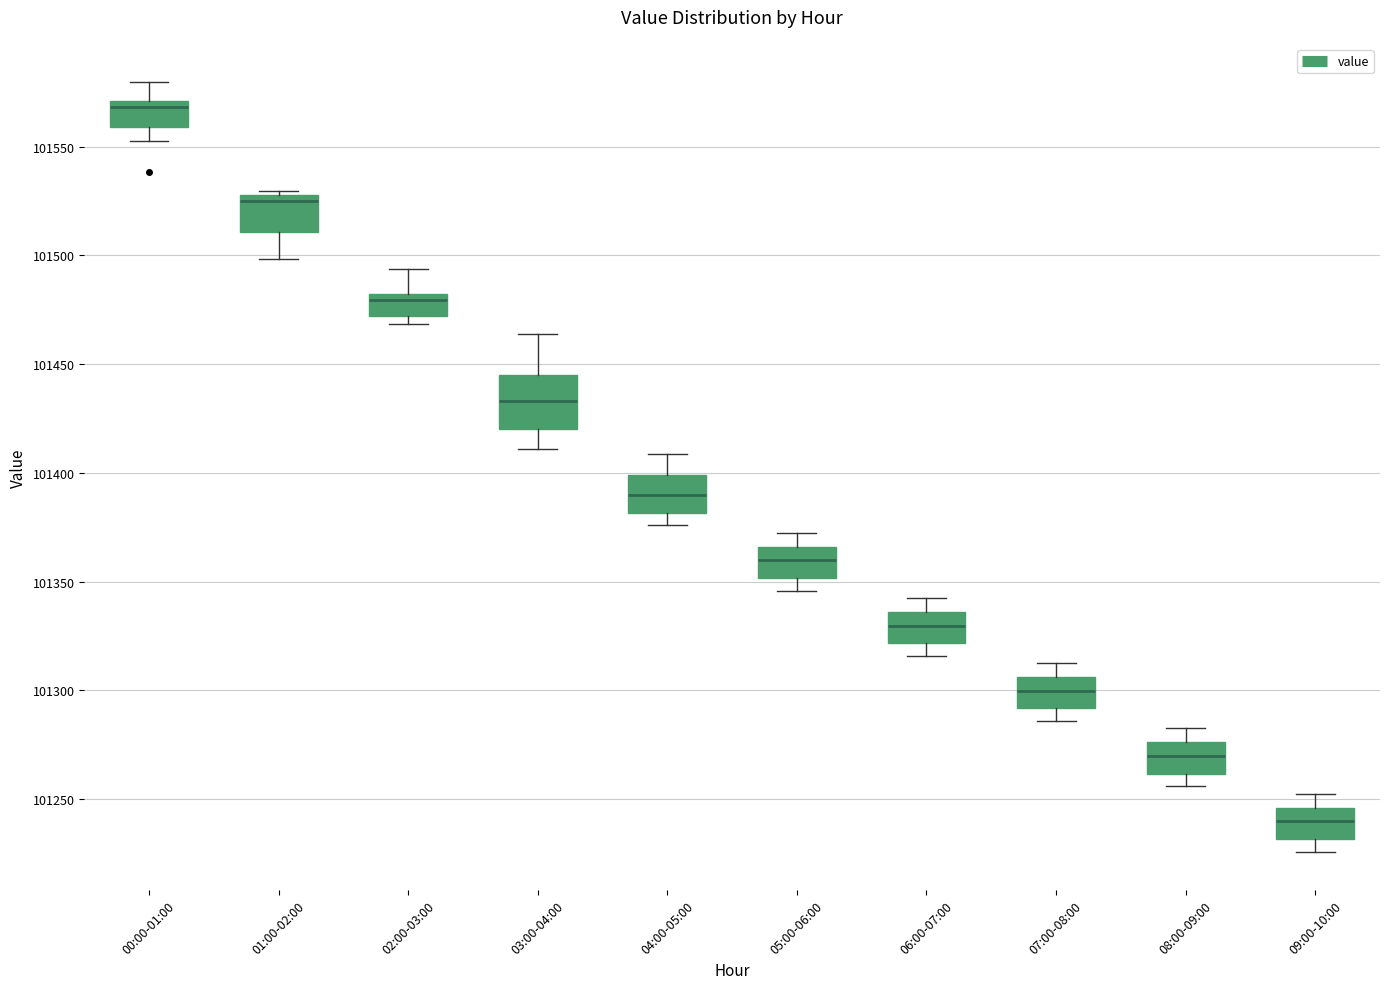

Reading left to right, read every box against the y-axis: the position of its median line, the range the box covers, and the ends of its whiskers. The values are not printed on the chart, so give them approximately, as read against the axis.

00:00-01:00: median 101570 (just below the box's upper edge), box 101560 to 101570, whiskers 101550 to 101580
01:00-02:00: median 101525, box 101510 to 101530, whiskers 101500 to 101530 (just above the box's upper edge)
02:00-03:00: median 101480 (just below the box's upper edge), box 101470 to 101480, whiskers 101470 (just below the box's lower edge) to 101495
03:00-04:00: median 101435, box 101420 to 101445, whiskers 101410 to 101465
04:00-05:00: median 101390, box 101380 to 101400, whiskers 101375 to 101410
05:00-06:00: median 101360, box 101350 to 101365, whiskers 101345 to 101375
06:00-07:00: median 101330, box 101320 to 101335, whiskers 101315 to 101345
07:00-08:00: median 101300, box 101290 to 101305, whiskers 101285 to 101315
08:00-09:00: median 101270, box 101260 to 101275, whiskers 101255 to 101285
09:00-10:00: median 101240, box 101230 to 101245, whiskers 101225 to 101255